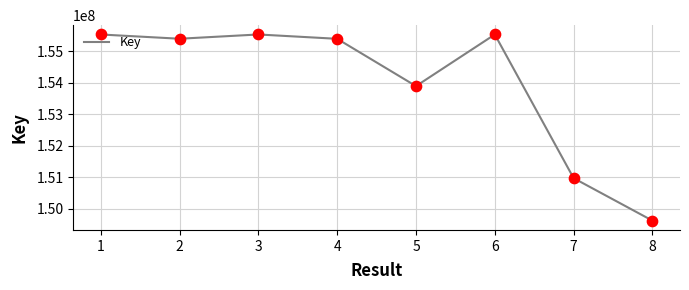

What is the change in value from 3 to 4?

-137908